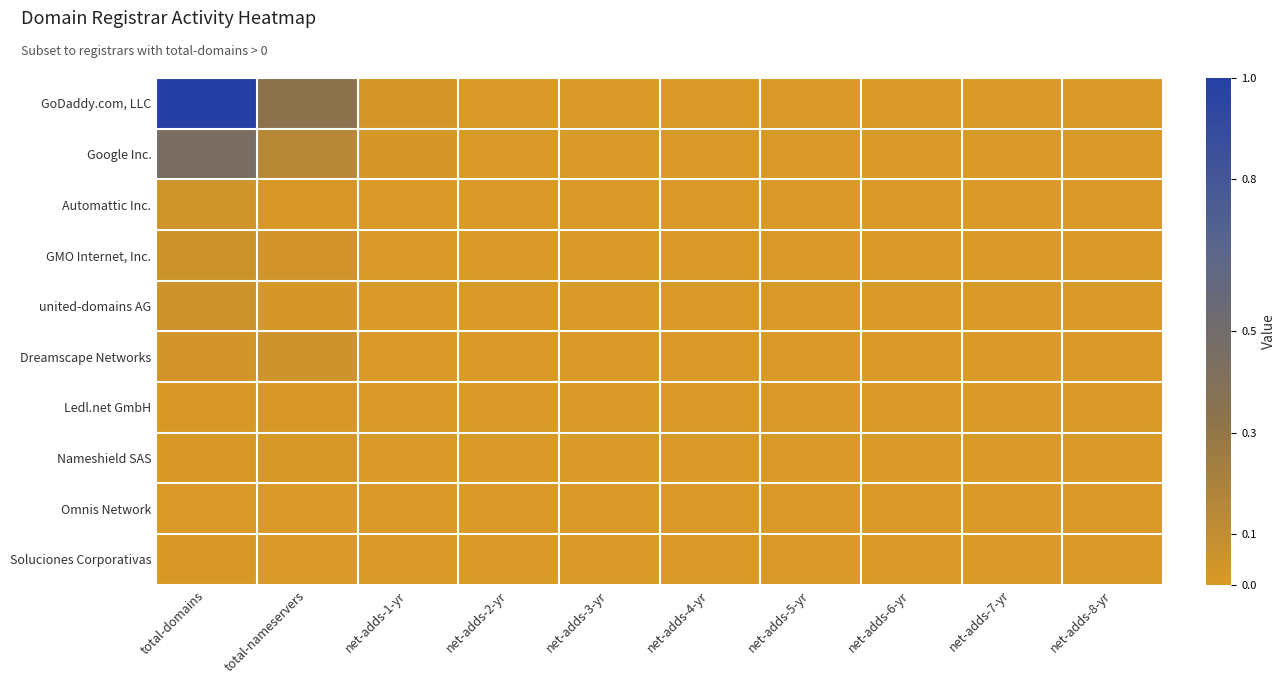

Which series changed the most between total-nameservers and net-adds-8-yr?

GoDaddy.com, LLC